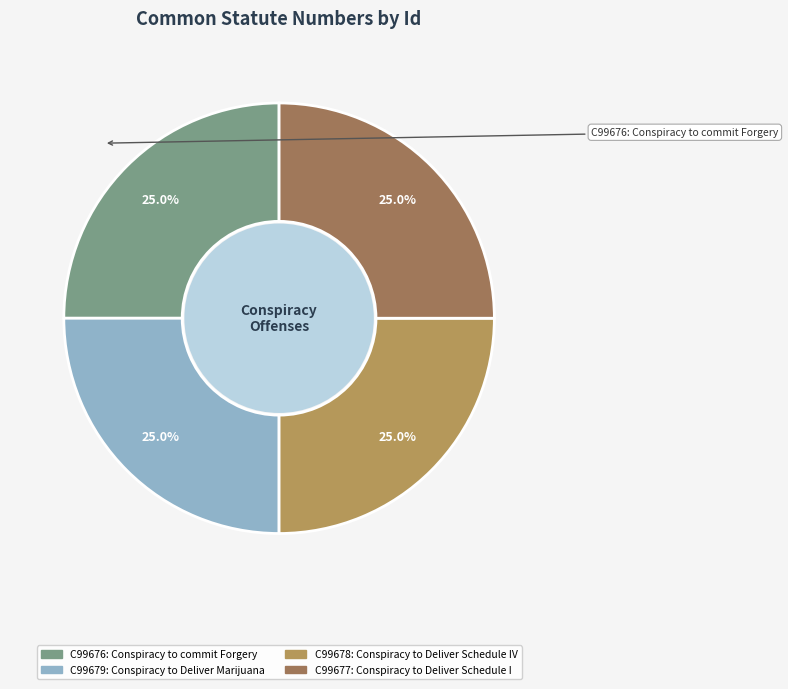

What is the ratio of the value at C99676 to the value at C99677?

1.0